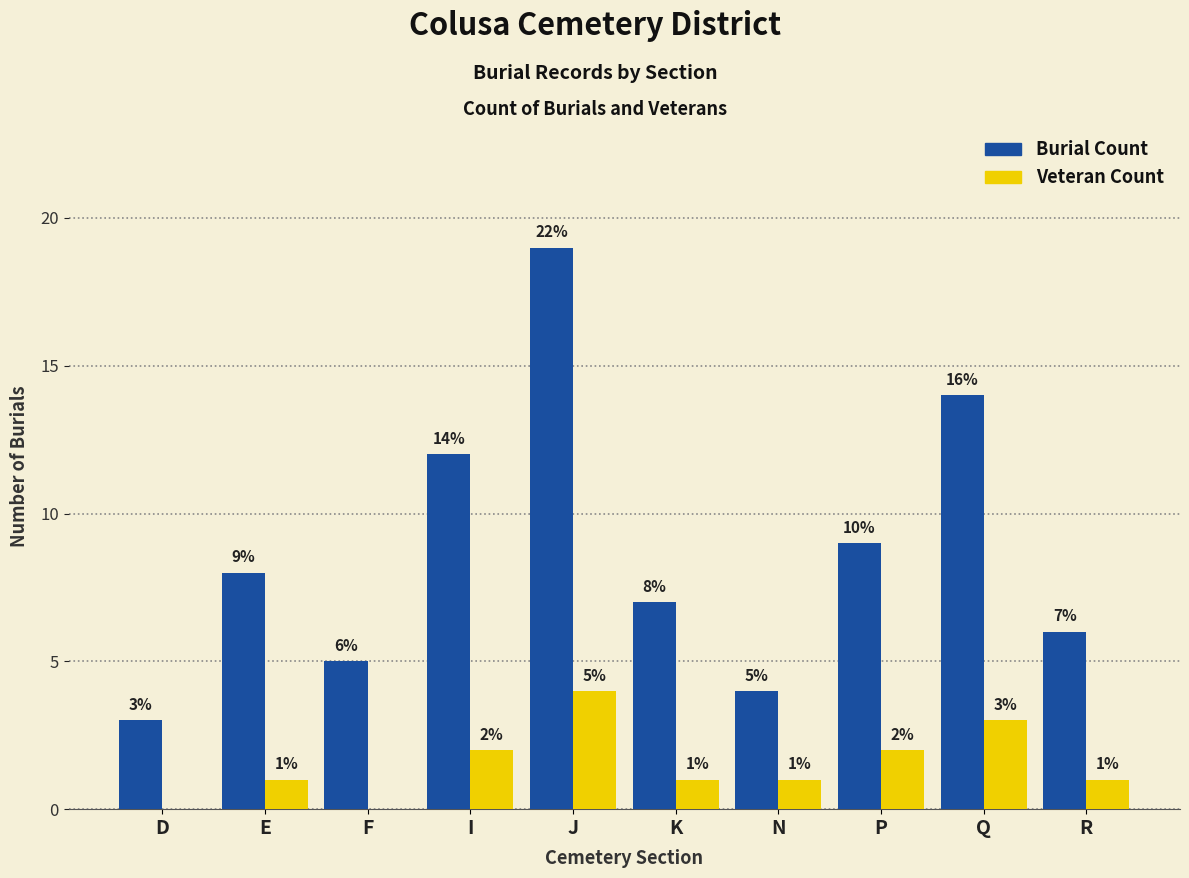

True or false: Veteran Count has a value of 0 at D.

True